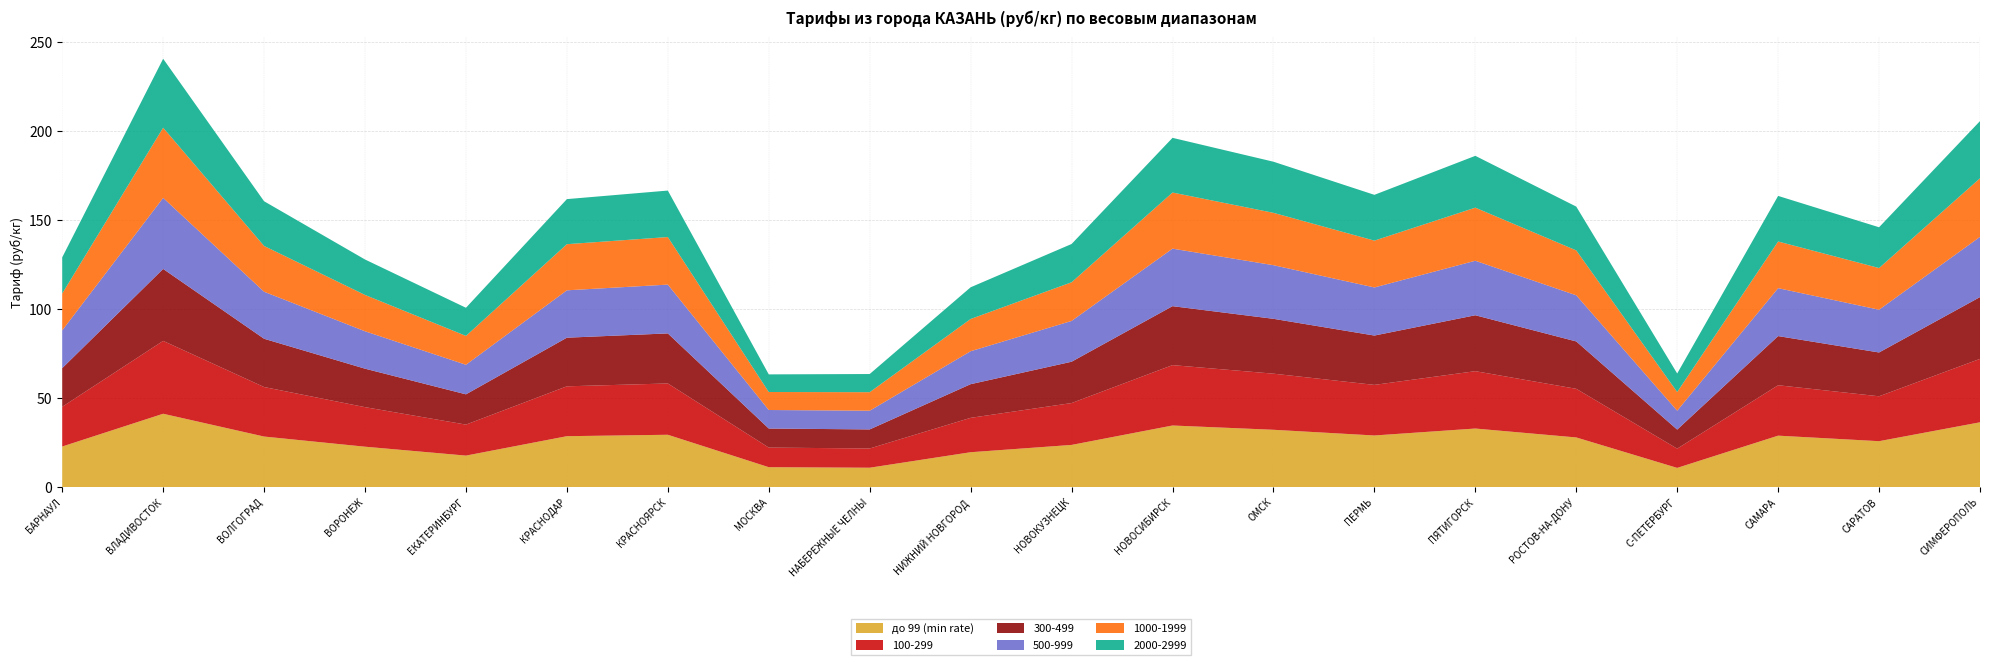

Reading left to right, extract all data points from this chart.

до 99 (min rate): БАРНАУЛ=22.9	ВЛАДИВОСТОК=41.3	ВОЛГОГРАД=28.5	ВОРОНЕЖ=22.8	ЕКАТЕРИНБУРГ=17.8	КРАСНОДАР=28.7	КРАСНОЯРСК=29.5	МОСКВА=11.3	НАБЕРЕЖНЫЕ ЧЕЛНЫ=11.0	НИЖНИЙ НОВГОРОД=19.7	НОВОКУЗНЕЦК=23.8	НОВОСИБИРСК=34.7	ОМСК=32.3	ПЕРМЬ=29.1	ПЯТИГОРСК=33.0	РОСТОВ-НА-ДОНУ=28.0	С-ПЕТЕРБУРГ=10.9	САМАРА=29.0	САРАТОВ=25.9	СИМФЕРОПОЛЬ=36.5
100-299: БАРНАУЛ=22.3	ВЛАДИВОСТОК=40.9	ВОЛГОГРАД=27.8	ВОРОНЕЖ=22.2	ЕКАТЕРИНБУРГ=17.4	КРАСНОДАР=28.0	КРАСНОЯРСК=28.8	МОСКВА=11.0	НАБЕРЕЖНЫЕ ЧЕЛНЫ=10.8	НИЖНИЙ НОВГОРОД=19.3	НОВОКУЗНЕЦК=23.5	НОВОСИБИРСК=33.9	ОМСК=31.5	ПЕРМЬ=28.4	ПЯТИГОРСК=32.2	РОСТОВ-НА-ДОНУ=27.3	С-ПЕТЕРБУРГ=10.8	САМАРА=28.3	САРАТОВ=25.2	СИМФЕРОПОЛЬ=35.6
300-499: БАРНАУЛ=21.7	ВЛАДИВОСТОК=40.4	ВОЛГОГРАД=27.1	ВОРОНЕЖ=21.6	ЕКАТЕРИНБУРГ=17.0	КРАСНОДАР=27.3	КРАСНОЯРСК=28.1	МОСКВА=10.7	НАБЕРЕЖНЫЕ ЧЕЛНЫ=10.7	НИЖНИЙ НОВГОРОД=18.9	НОВОКУЗНЕЦК=23.2	НОВОСИБИРСК=33.1	ОМСК=30.8	ПЕРМЬ=27.7	ПЯТИГОРСК=31.4	РОСТОВ-НА-ДОНУ=26.6	С-ПЕТЕРБУРГ=10.7	САМАРА=27.6	САРАТОВ=24.6	СИМФЕРОПОЛЬ=34.7
500-999: БАРНАУЛ=21.2	ВЛАДИВОСТОК=39.9	ВОЛГОГРАД=26.4	ВОРОНЕЖ=21.0	ЕКАТЕРИНБУРГ=16.6	КРАСНОДАР=26.6	КРАСНОЯРСК=27.4	МОСКВА=10.4	НАБЕРЕЖНЫЕ ЧЕЛНЫ=10.5	НИЖНИЙ НОВГОРОД=18.5	НОВОКУЗНЕЦК=22.9	НОВОСИБИРСК=32.3	ОМСК=30.1	ПЕРМЬ=27.0	ПЯТИГОРСК=30.6	РОСТОВ-НА-ДОНУ=25.9	С-ПЕТЕРБУРГ=10.6	САМАРА=26.9	САРАТОВ=24.0	СИМФЕРОПОЛЬ=33.8
1000-1999: БАРНАУЛ=20.7	ВЛАДИВОСТОК=39.4	ВОЛГОГРАД=25.7	ВОРОНЕЖ=20.4	ЕКАТЕРИНБУРГ=16.2	КРАСНОДАР=25.9	КРАСНОЯРСК=26.7	МОСКВА=10.1	НАБЕРЕЖНЫЕ ЧЕЛНЫ=10.4	НИЖНИЙ НОВГОРОД=18.1	НОВОКУЗНЕЦК=21.7	НОВОСИБИРСК=31.5	ОМСК=29.4	ПЕРМЬ=26.3	ПЯТИГОРСК=29.8	РОСТОВ-НА-ДОНУ=25.2	С-ПЕТЕРБУРГ=10.5	САМАРА=26.2	САРАТОВ=23.4	СИМФЕРОПОЛЬ=32.9
2000-2999: БАРНАУЛ=20.3	ВЛАДИВОСТОК=38.7	ВОЛГОГРАД=25.1	ВОРОНЕЖ=19.9	ЕКАТЕРИНБУРГ=15.8	КРАСНОДАР=25.3	КРАСНОЯРСК=26.1	МОСКВА=9.9	НАБЕРЕЖНЫЕ ЧЕЛНЫ=10.2	НИЖНИЙ НОВГОРОД=17.8	НОВОКУЗНЕЦК=21.5	НОВОСИБИРСК=30.7	ОМСК=28.7	ПЕРМЬ=25.7	ПЯТИГОРСК=29.1	РОСТОВ-НА-ДОНУ=24.6	С-ПЕТЕРБУРГ=10.4	САМАРА=25.6	САРАТОВ=22.9	СИМФЕРОПОЛЬ=32.1